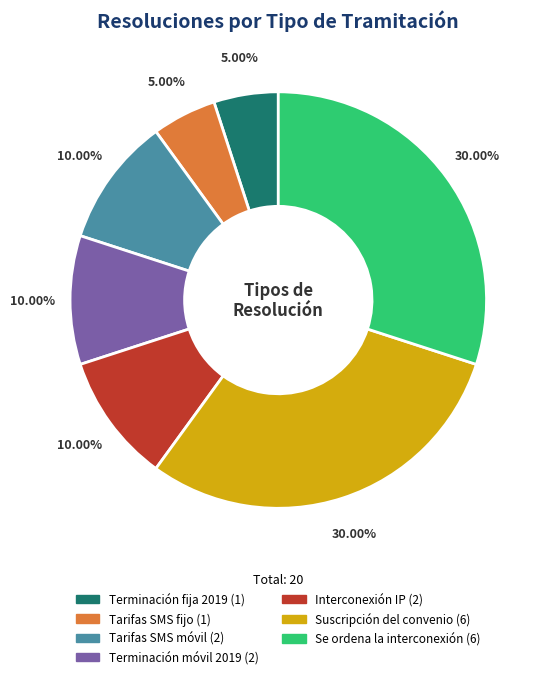

Is it true that Suscripción del convenio is 24% of the pie?

False